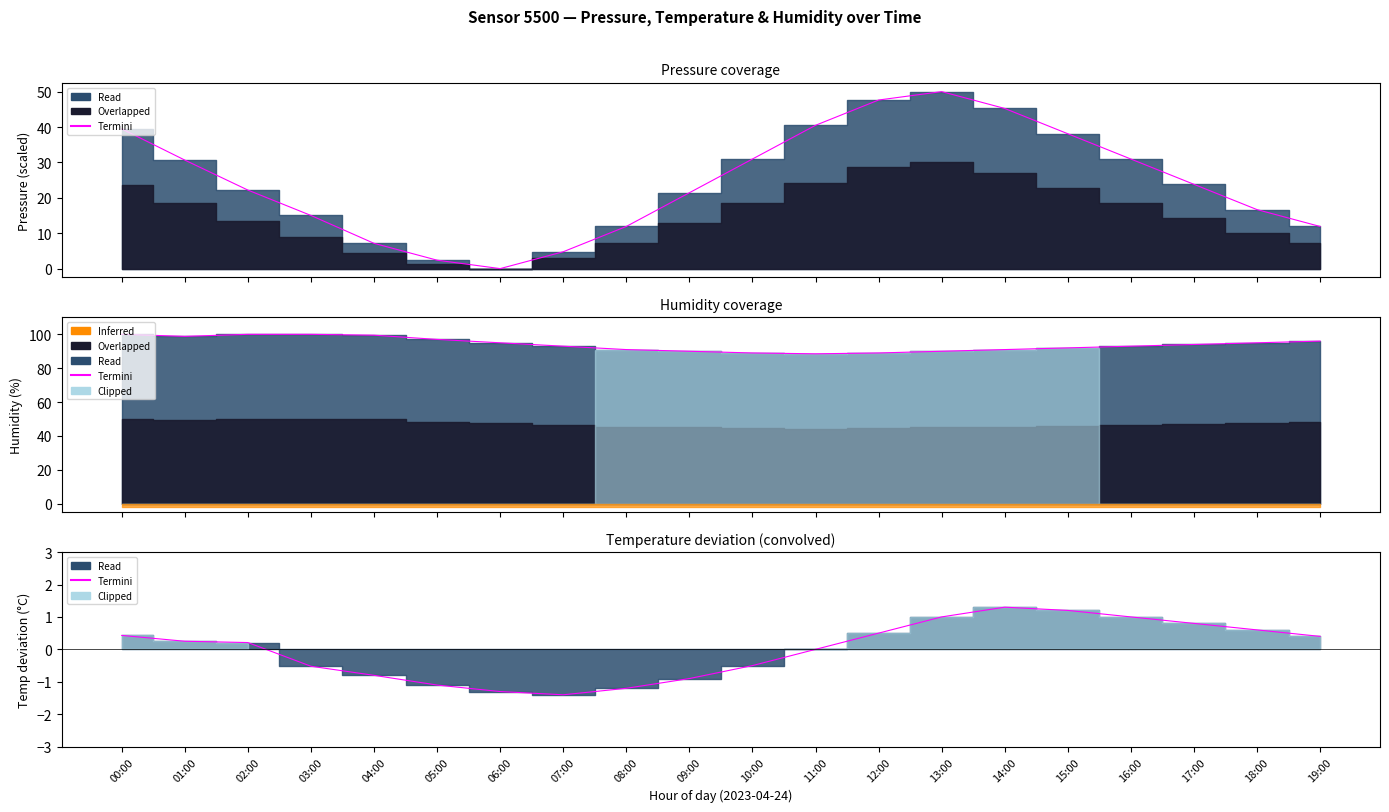

At which category does the data reach its first local valley?

07:00